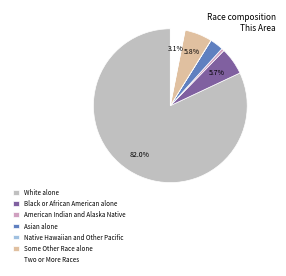

Which slice is the largest?

White alone